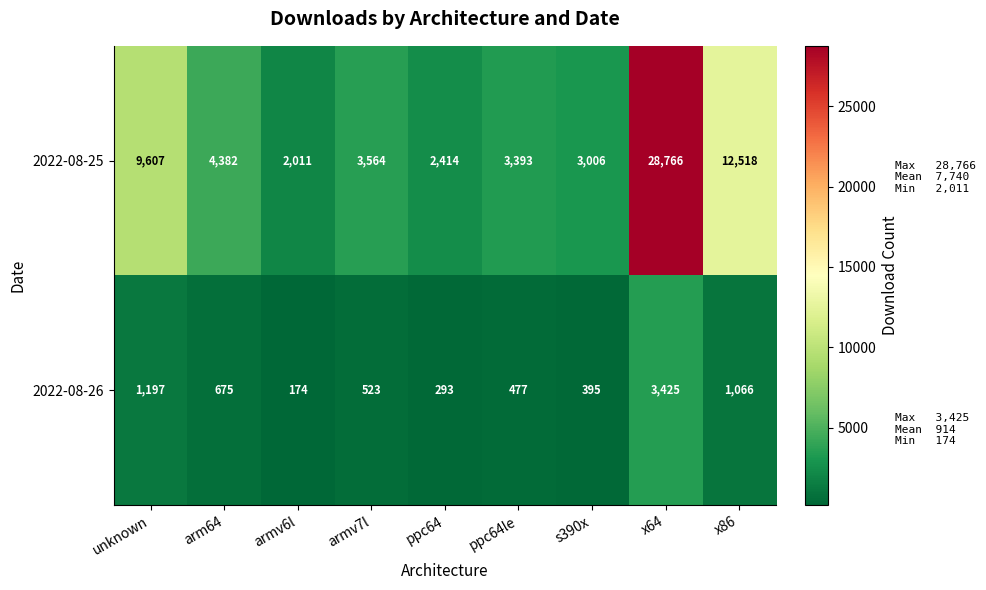

What is the minimum value for 2022-08-26?

174